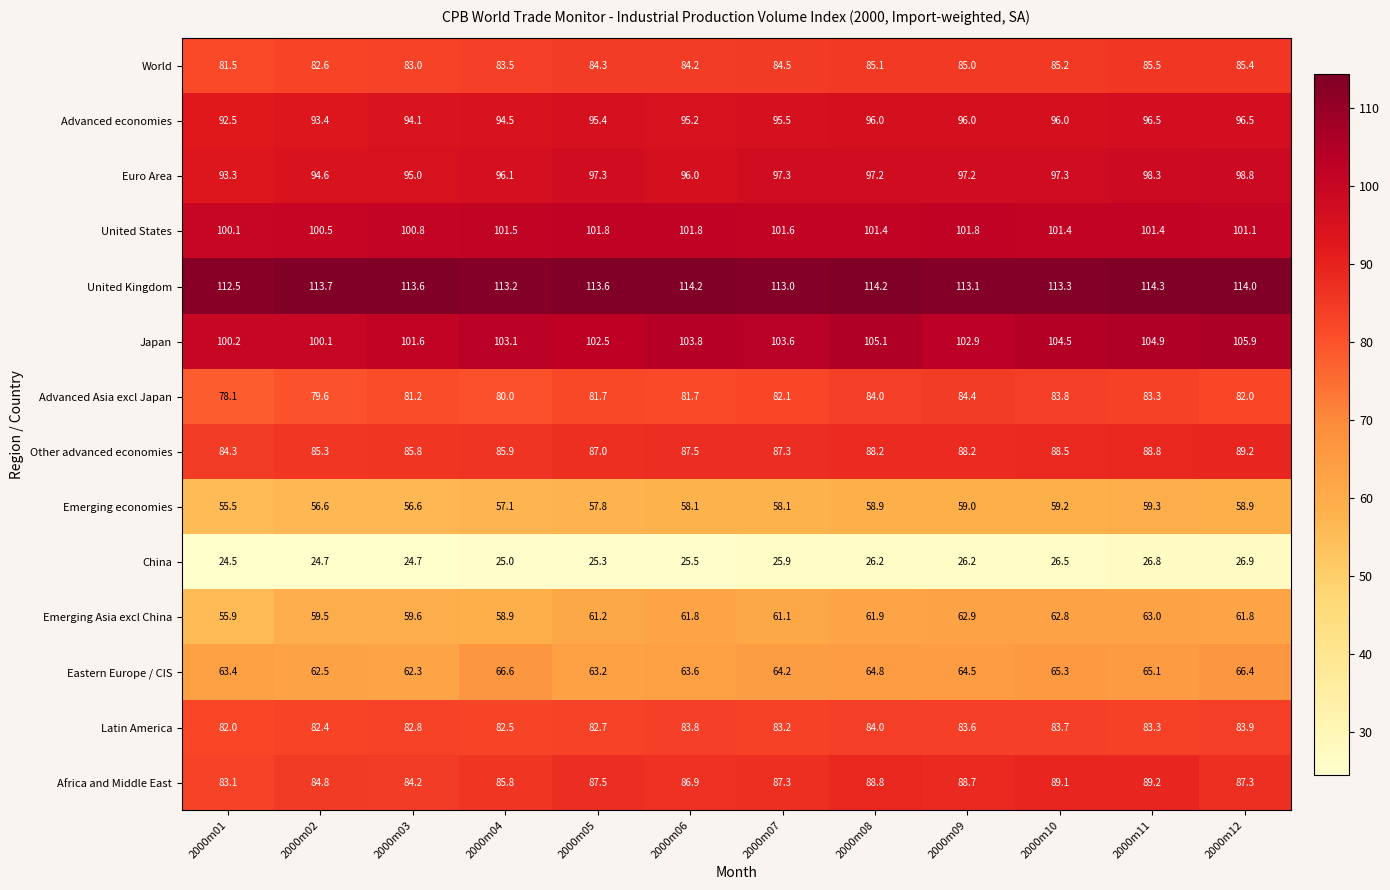

How many data points in Latin America are above 83?

7